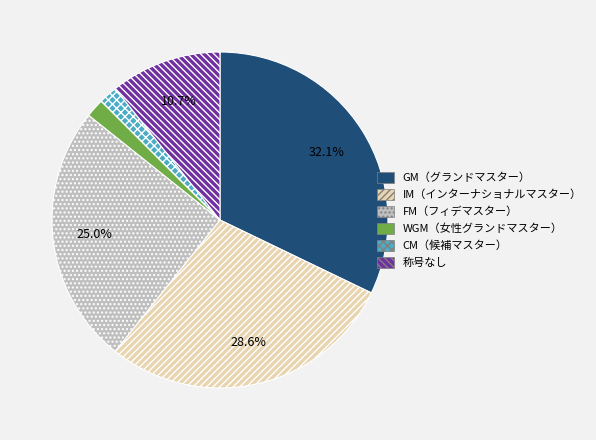

To the nearest percent, what is the average slice percentage?

17%